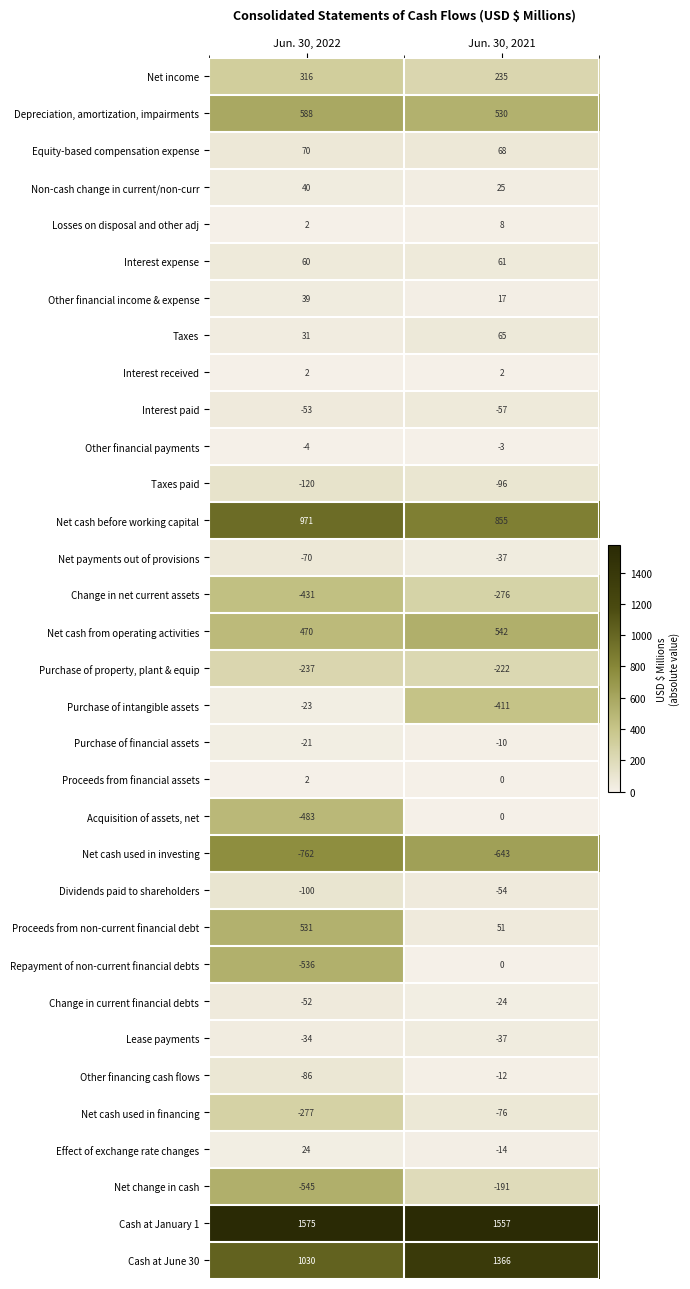

What is the total value across all series at Jun. 30, 2021?

3219